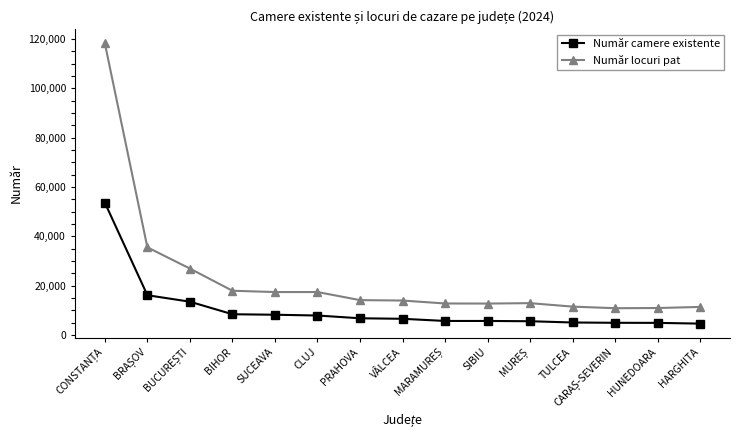

True or false: Număr locuri pat has more than 0 points higher than both neighbors.

True